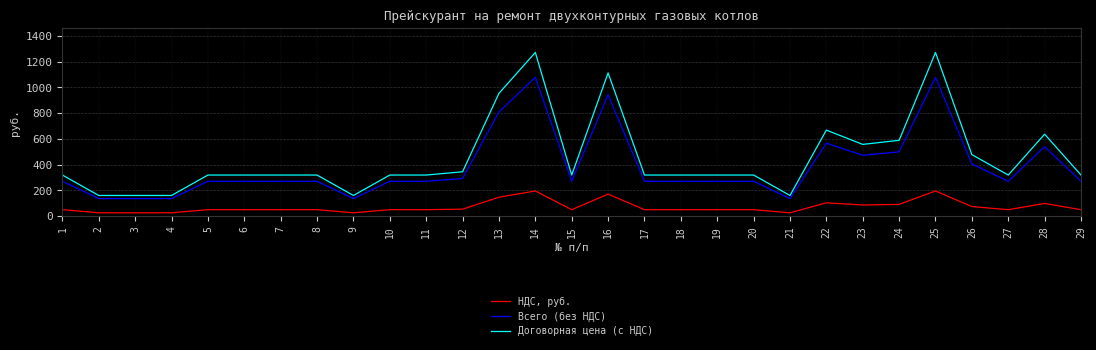

The value of Всего (без НДС) at 8 is 269.5. True or false?

True